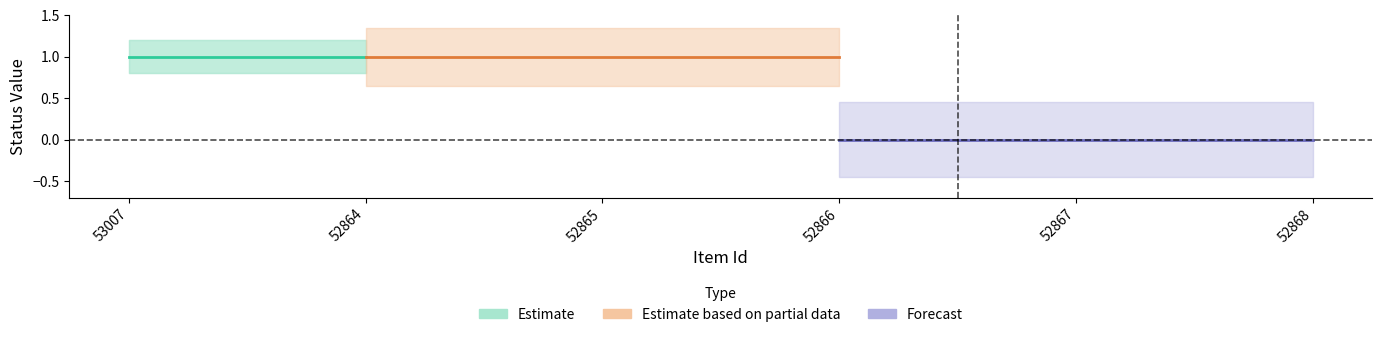

What is the label of the 1st point from the left?

53007